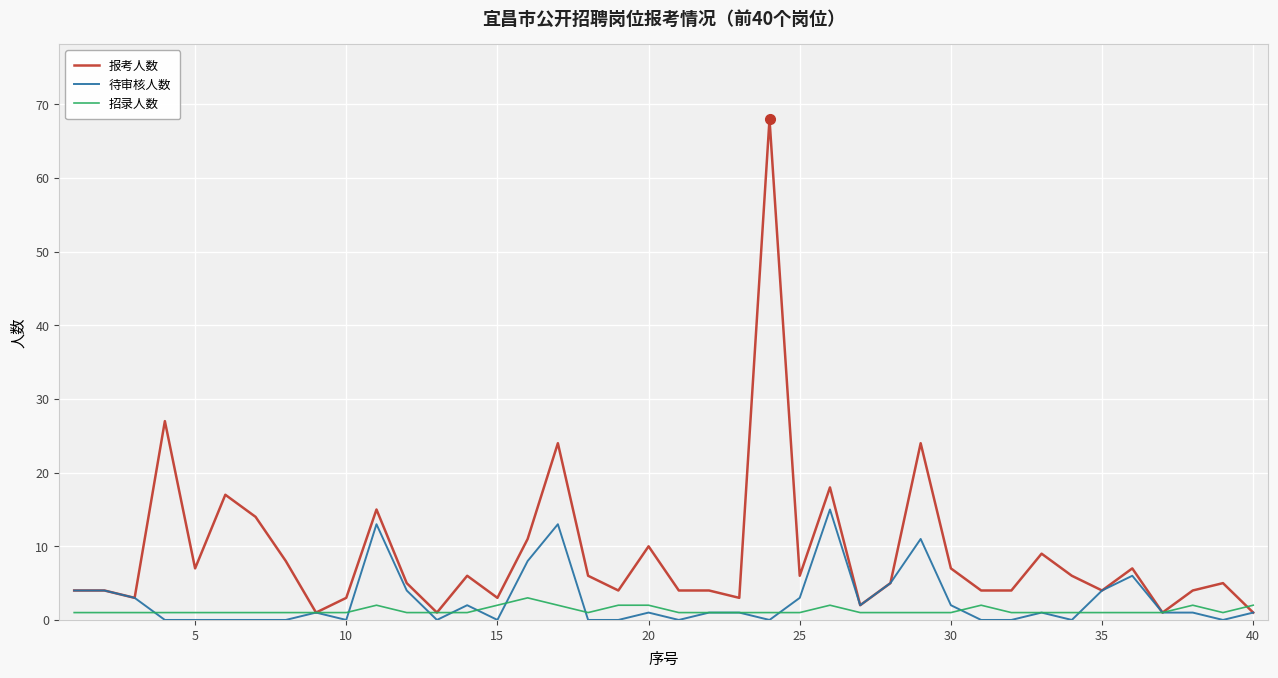

Which series has the widest spread of values?

报考人数